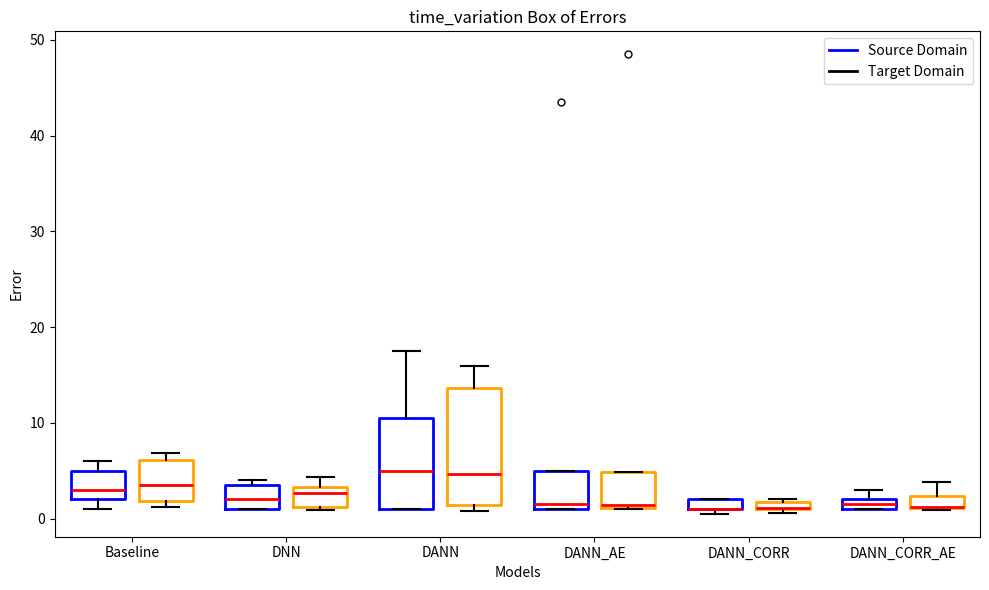

Where is the upper edge of the box for DANN_CORR_AE (Target Domain) on the y-axis? The values are not printed on the chart, so give them approximately, as read against the axis.

2